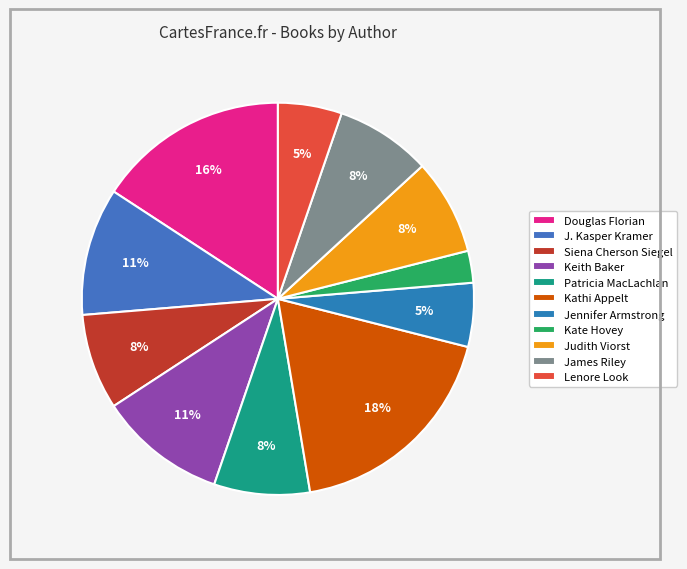

Is there any slice that represents more than half of the pie?

No